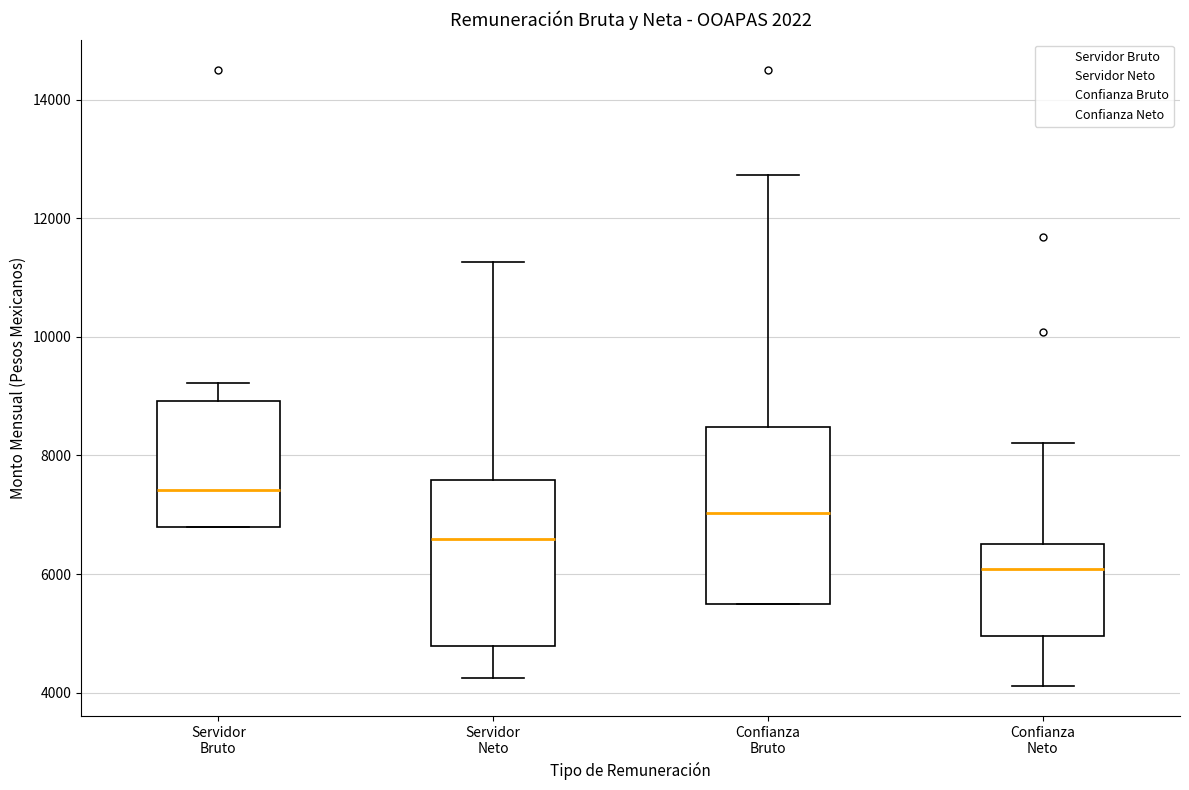

Where does the median line of the box for Confianza Neto sit on the y-axis? The values are not printed on the chart, so give them approximately, as read against the axis.

6000